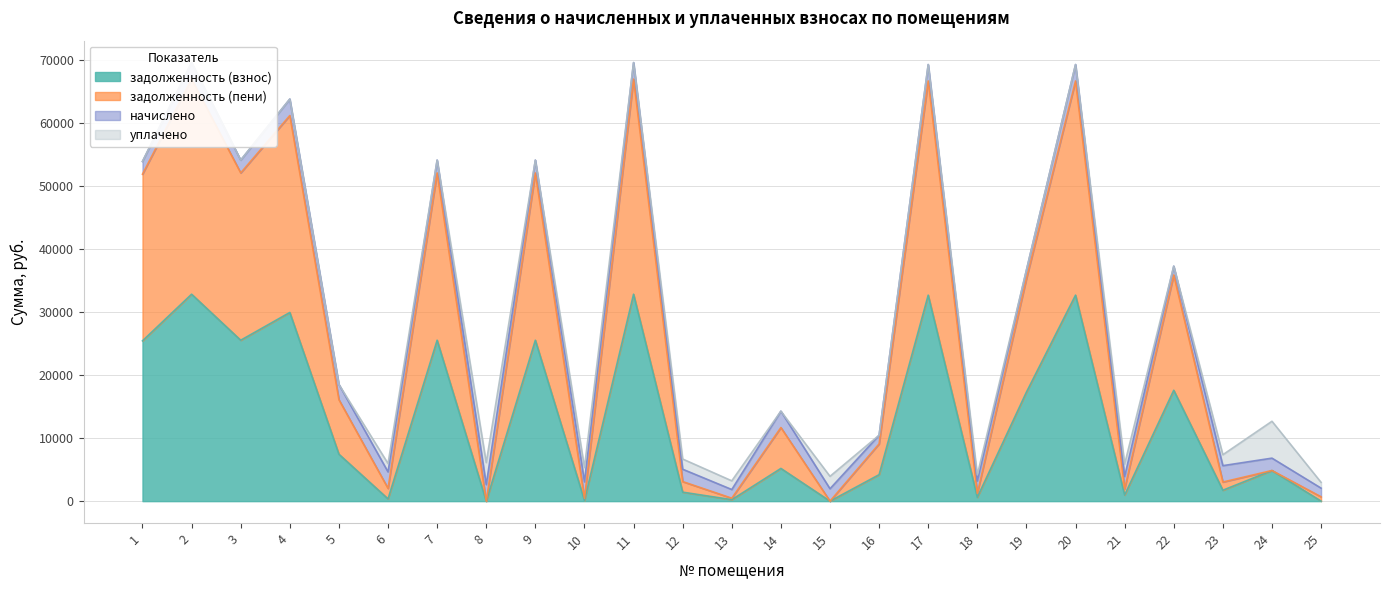

How many data points in задолженность (взнос) are above 5194?

13